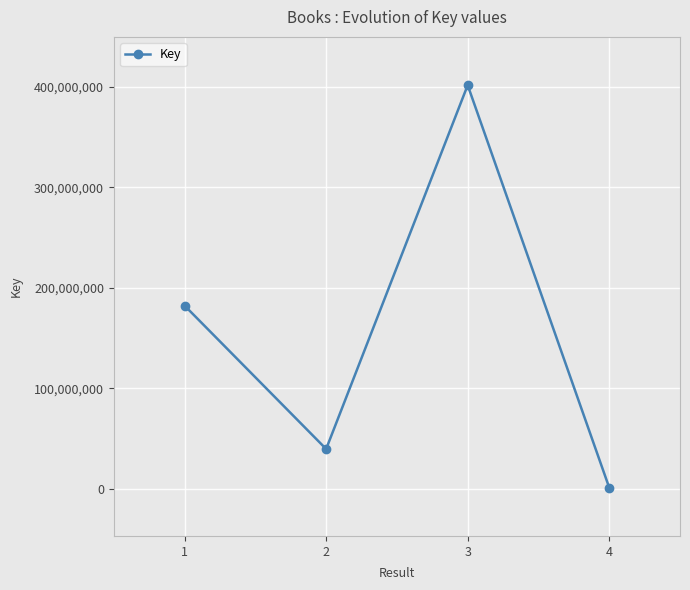

What is the difference between the second highest and second lowest values?

142732185